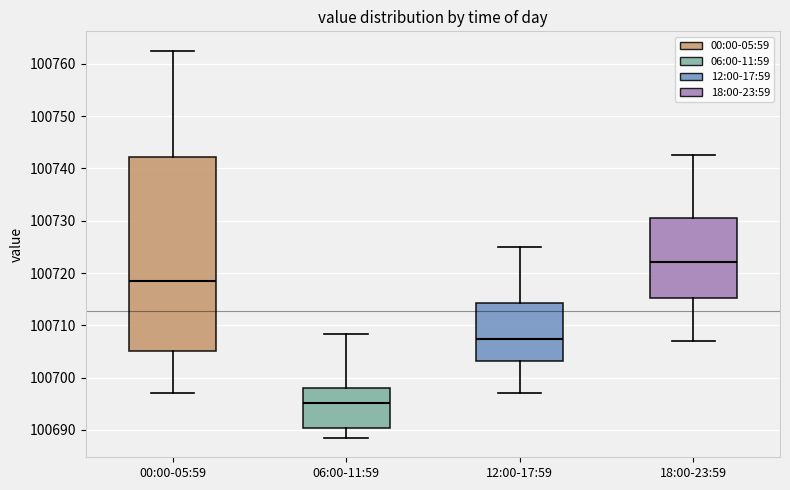

Reading left to right, transcribe this box plot: for each box, give where its median line is, the range the box spans, and where its two whiskers end, as read against the y-axis. The values are not printed on the chart, so give them approximately, as read against the axis.

00:00-05:59: median 100719, box 100705 to 100742, whiskers 100697 to 100763
06:00-11:59: median 100695, box 100690 to 100698, whiskers 100688 to 100708
12:00-17:59: median 100707, box 100703 to 100714, whiskers 100697 to 100725
18:00-23:59: median 100722, box 100715 to 100731, whiskers 100707 to 100743